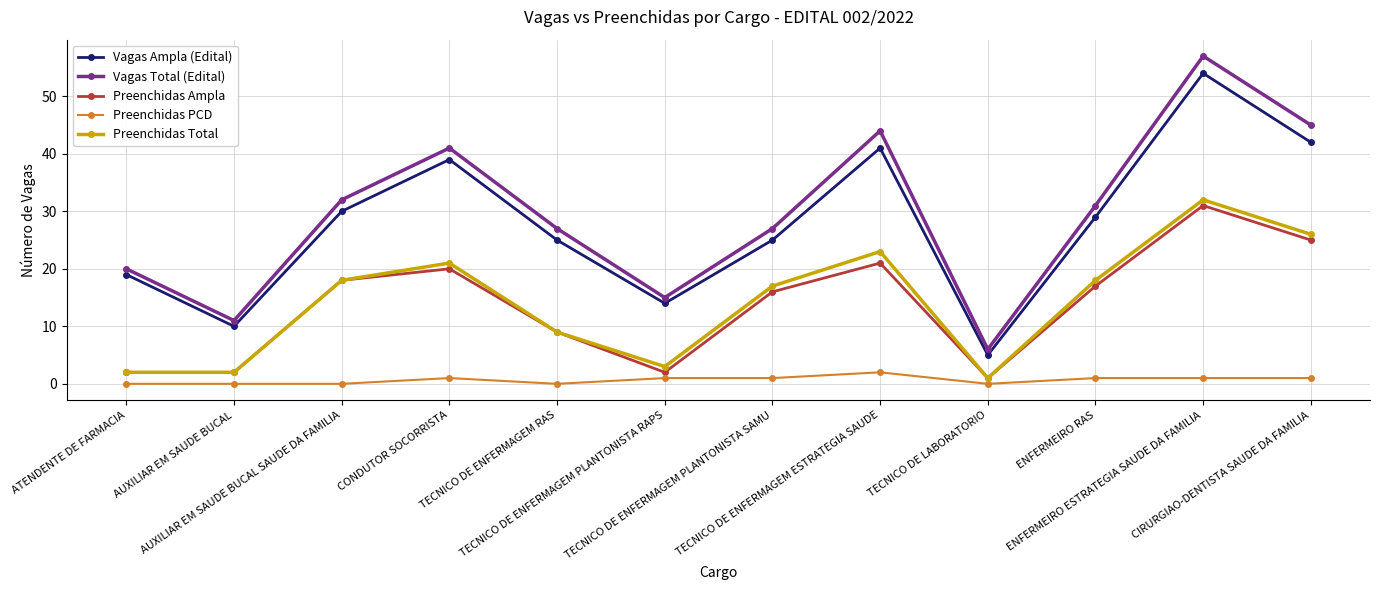

What is the value of the Preenchidas Ampla point at the 6th from the left?

2